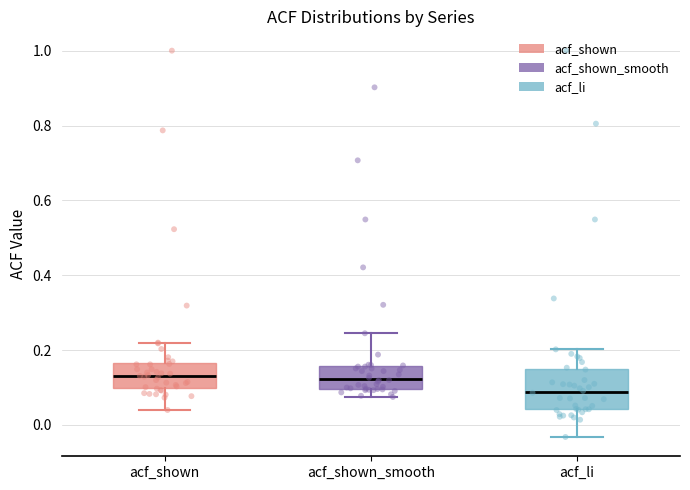

Which box's median line is the lowest?

acf_li